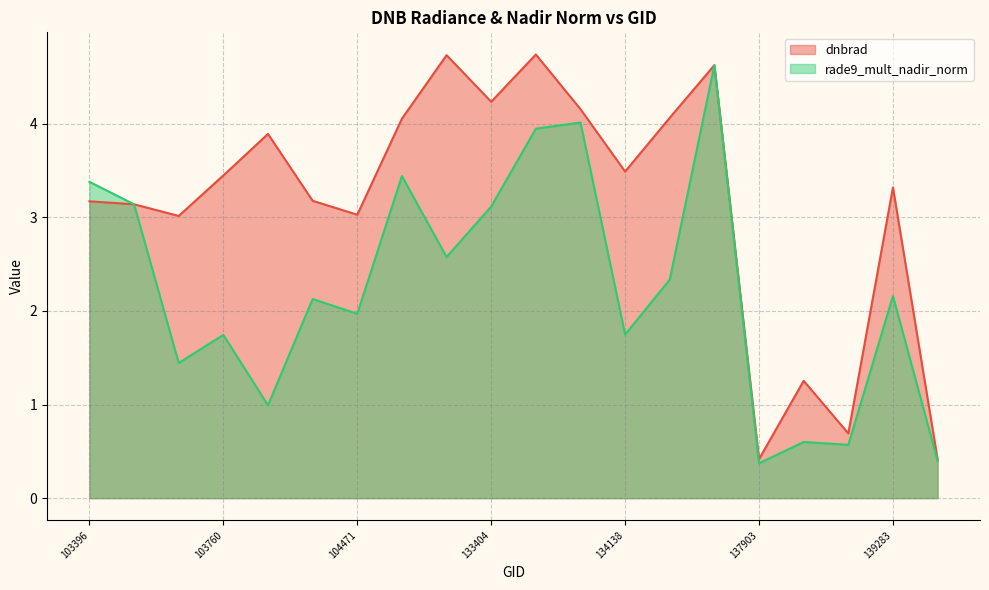

What is the total value across all series at 103760?

5.2